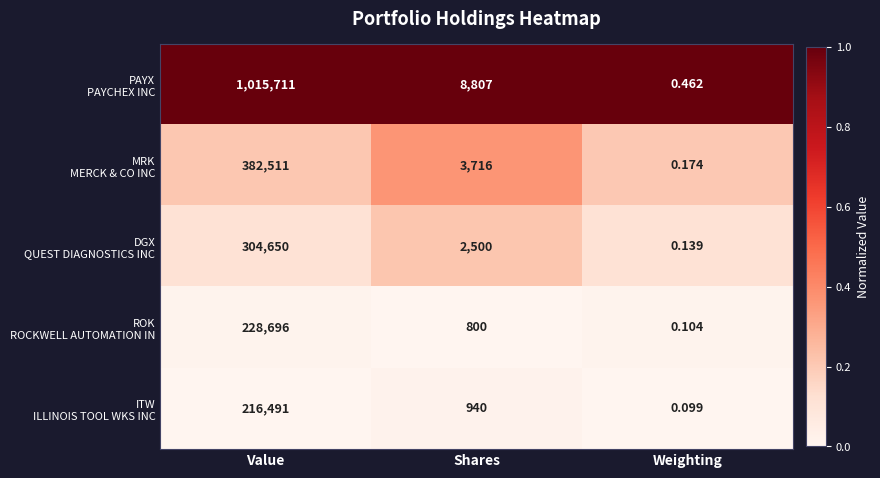

Which category has the lowest value across all series?

Weighting